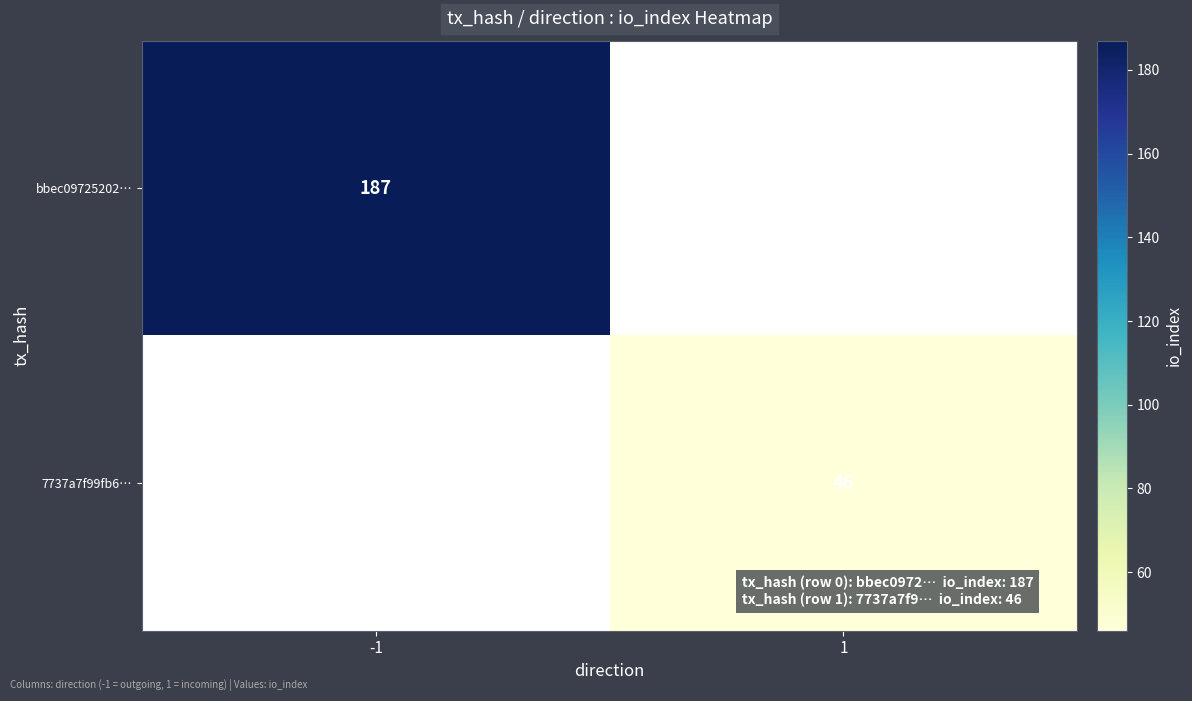

Is the value of 7737a7f99fb6… at 1 greater than the value of bbec09725202… at -1?

No